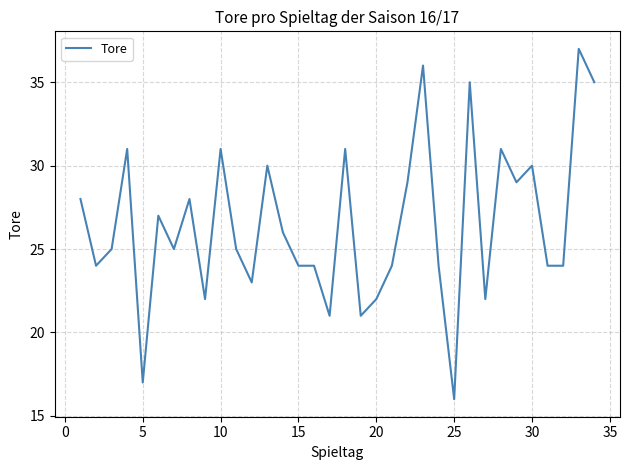

What is the maximum value shown in the chart?

37